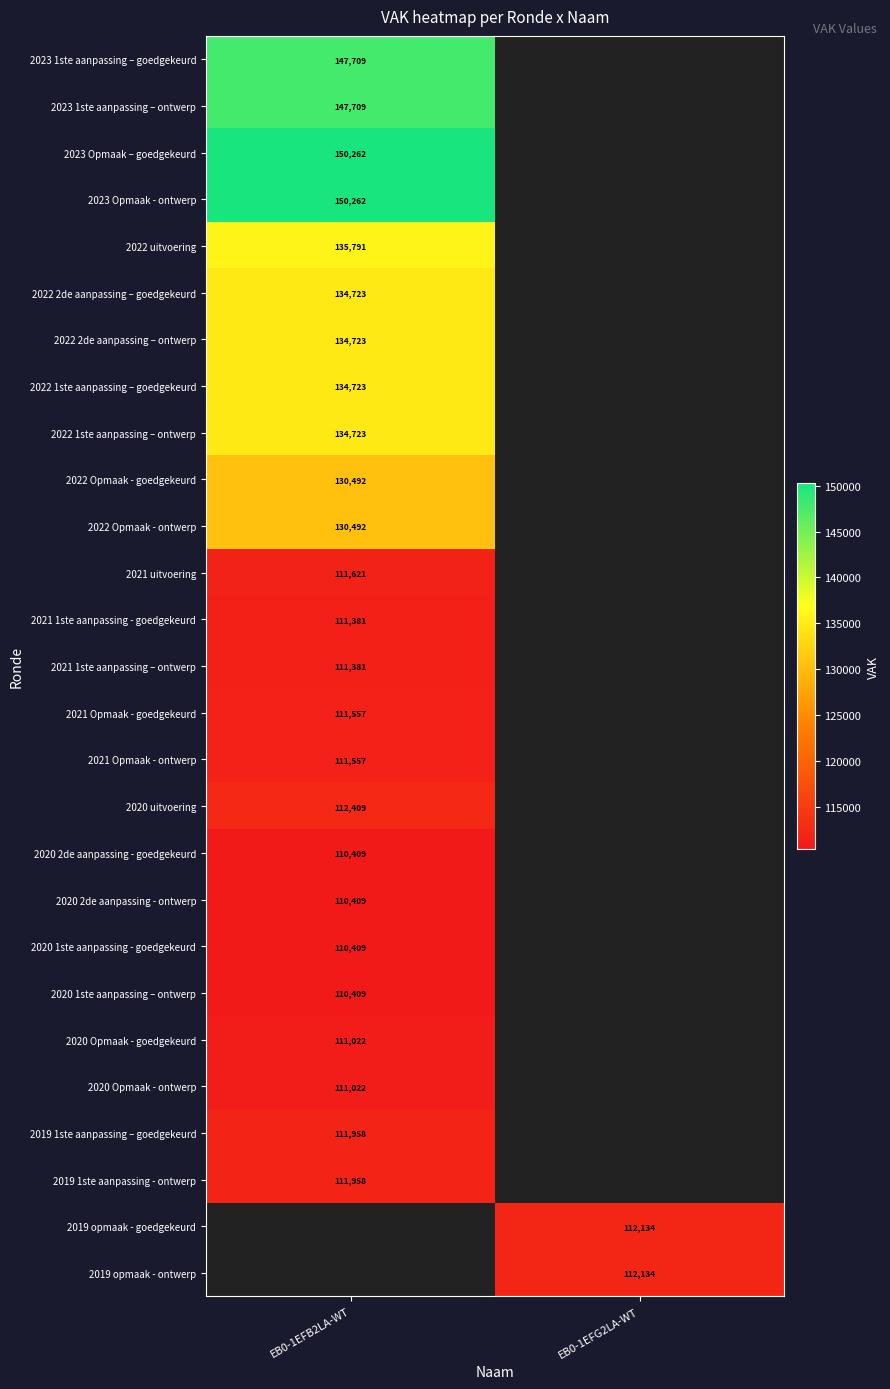

Is it true that 2022 2de aanpassing – goedgekeurd equals 134723 at EB0-1EFB2LA-WT?

True